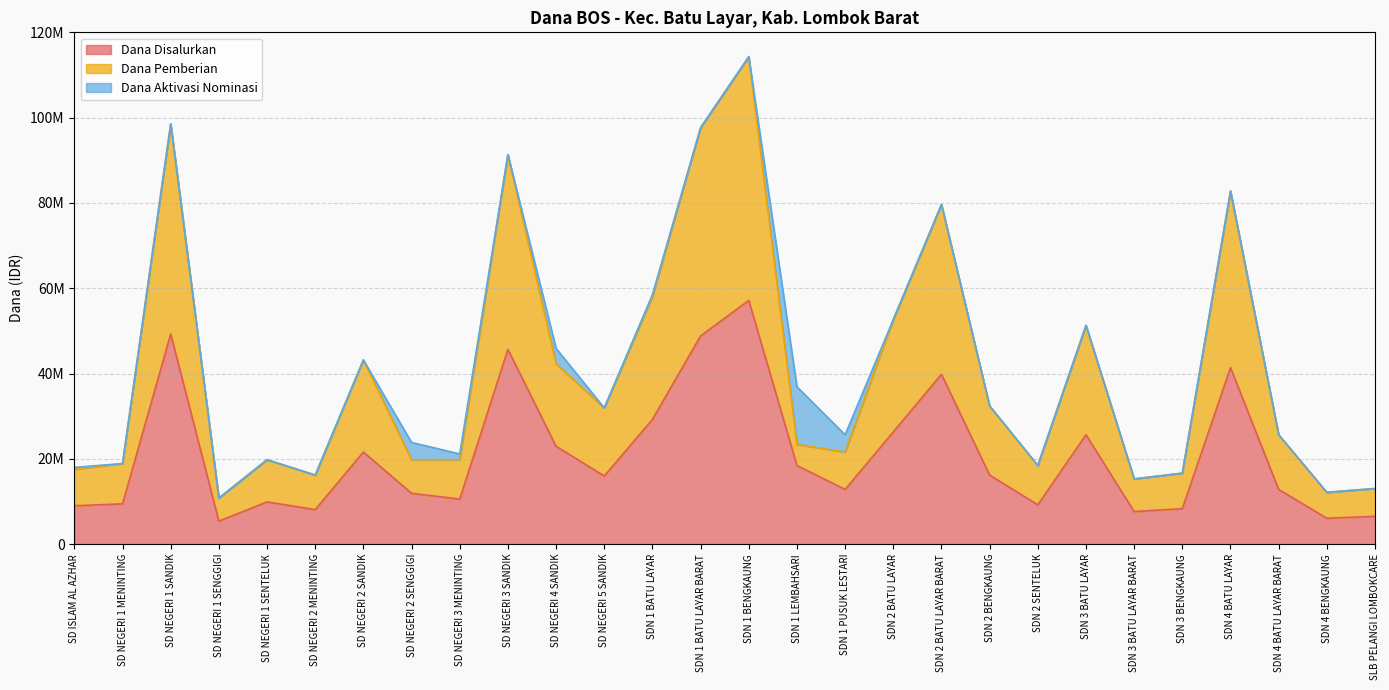

How many interior local peaks does the Dana Disalurkan series have?

8